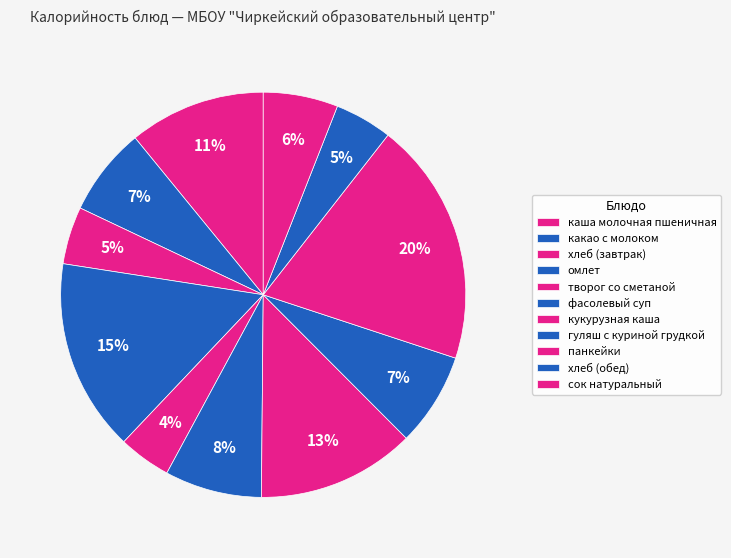

Count the number of slices in the pie.

11